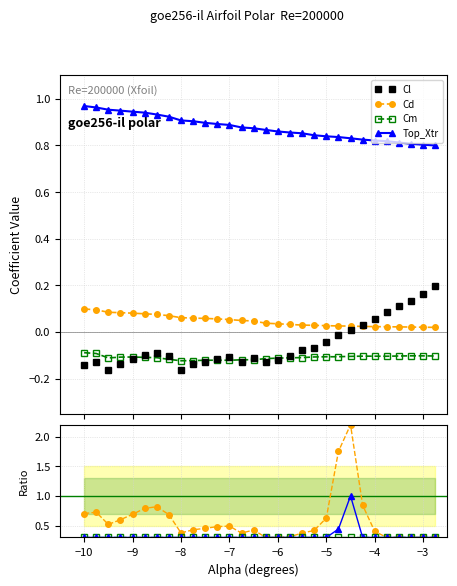

How many lines are shown in the chart?

4